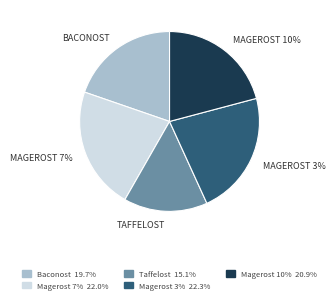

To the nearest percent, what is the average slice percentage?

20%